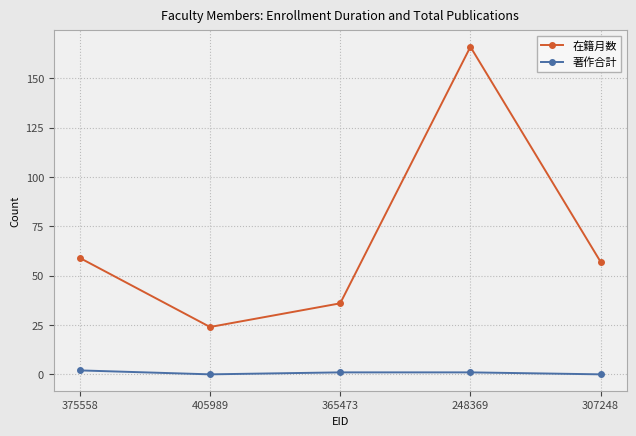

What are all the series names shown in the legend?

在籍月数, 著作合計